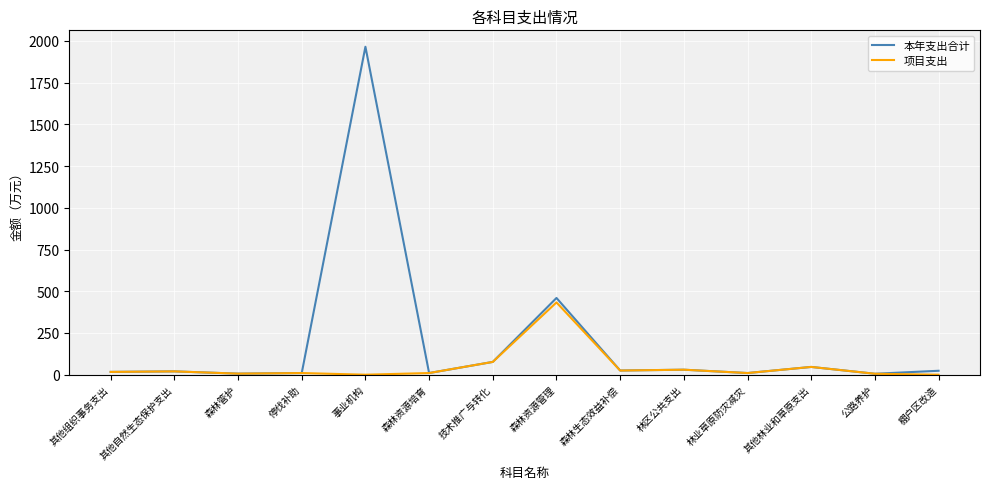

Which series has the largest range (max minus min)?

本年支出合计